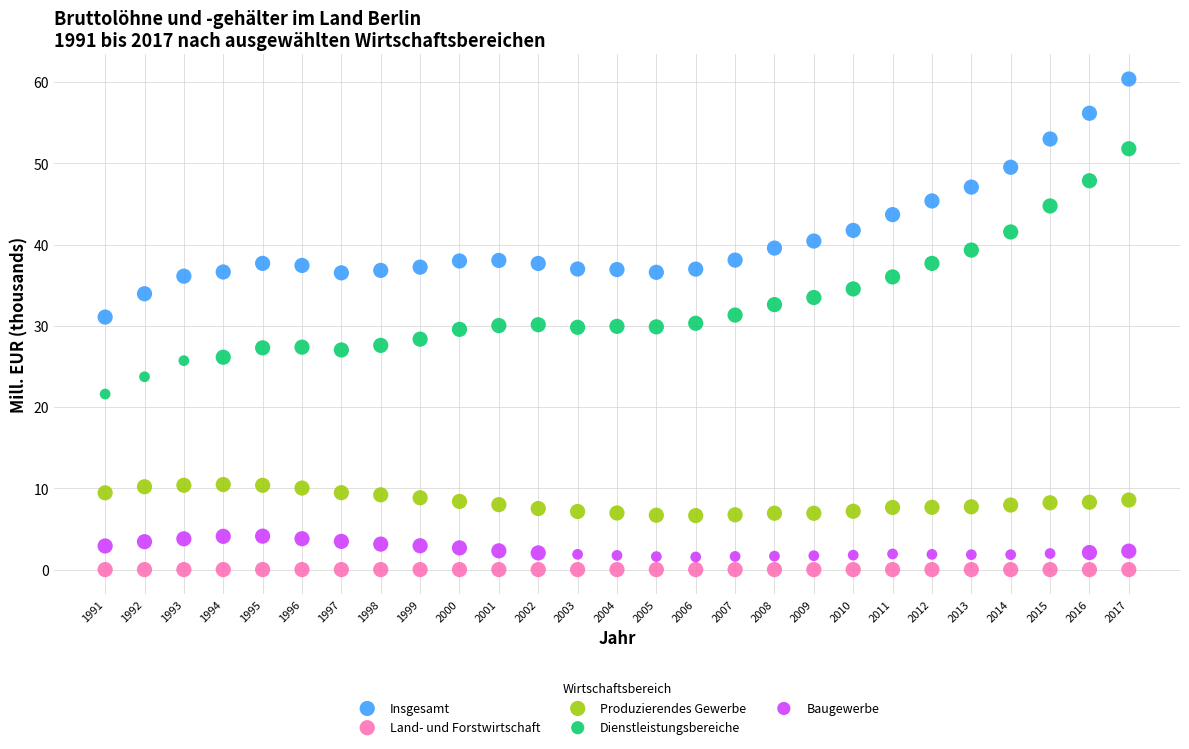

Across all data points, what is the range of Y values (max minus min)?

60.3